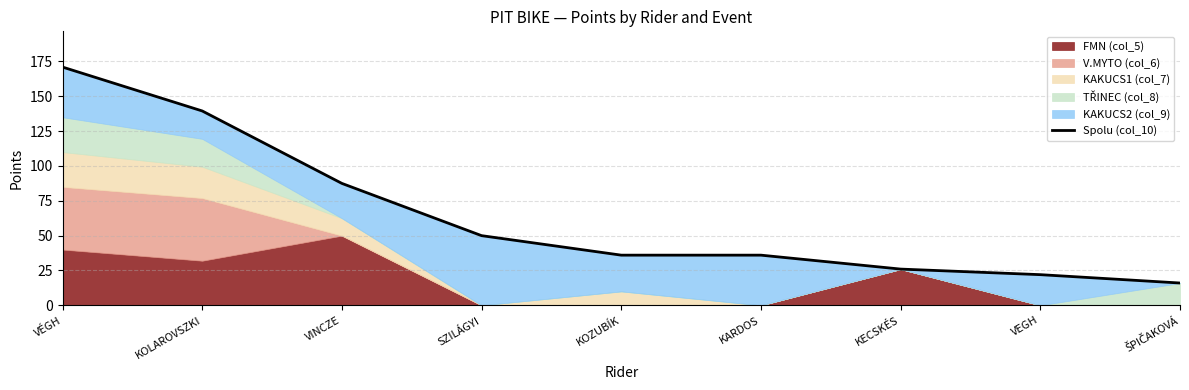

True or false: there are more than 0 points higher than both neighbors.

False